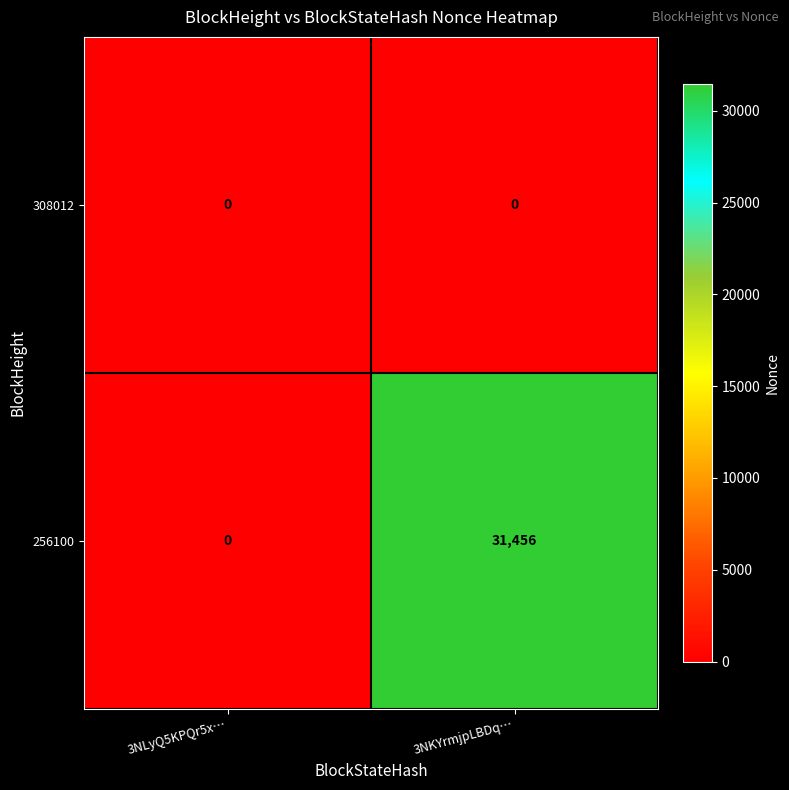

What is the difference between the highest and lowest values at 3NKYrmjpLBDq…?

31456